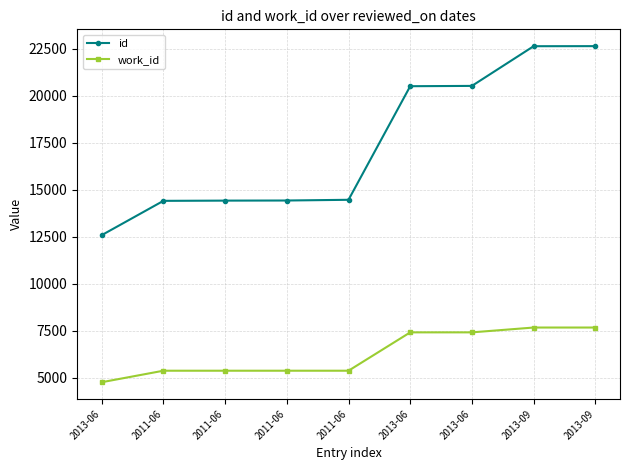

List the series in order of their overall mean, highest first.

id, work_id